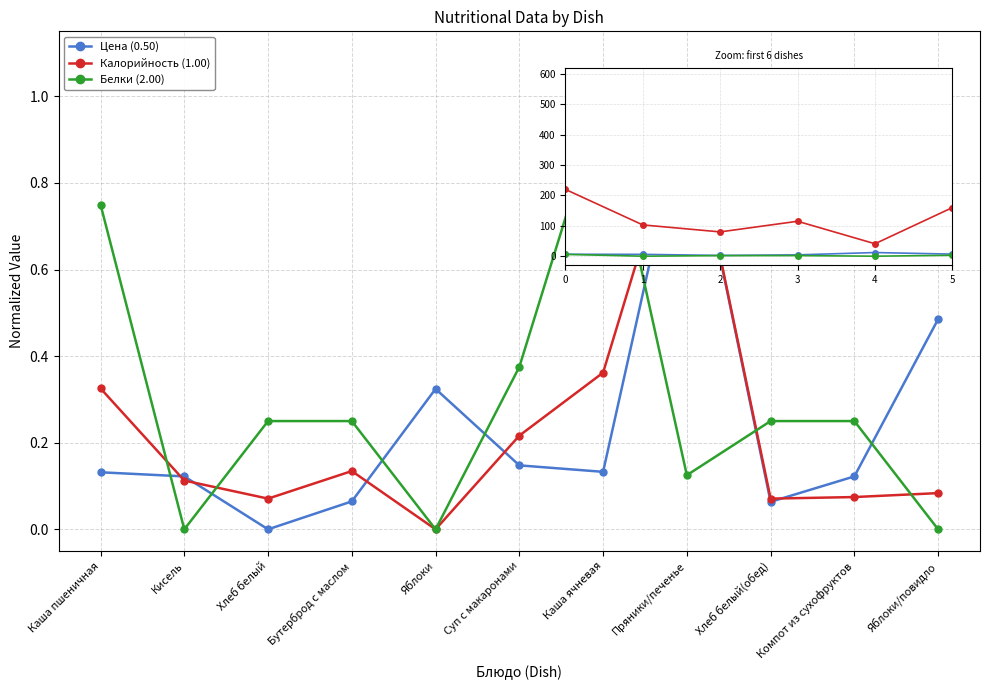

What is the greatest value displayed?

1.0